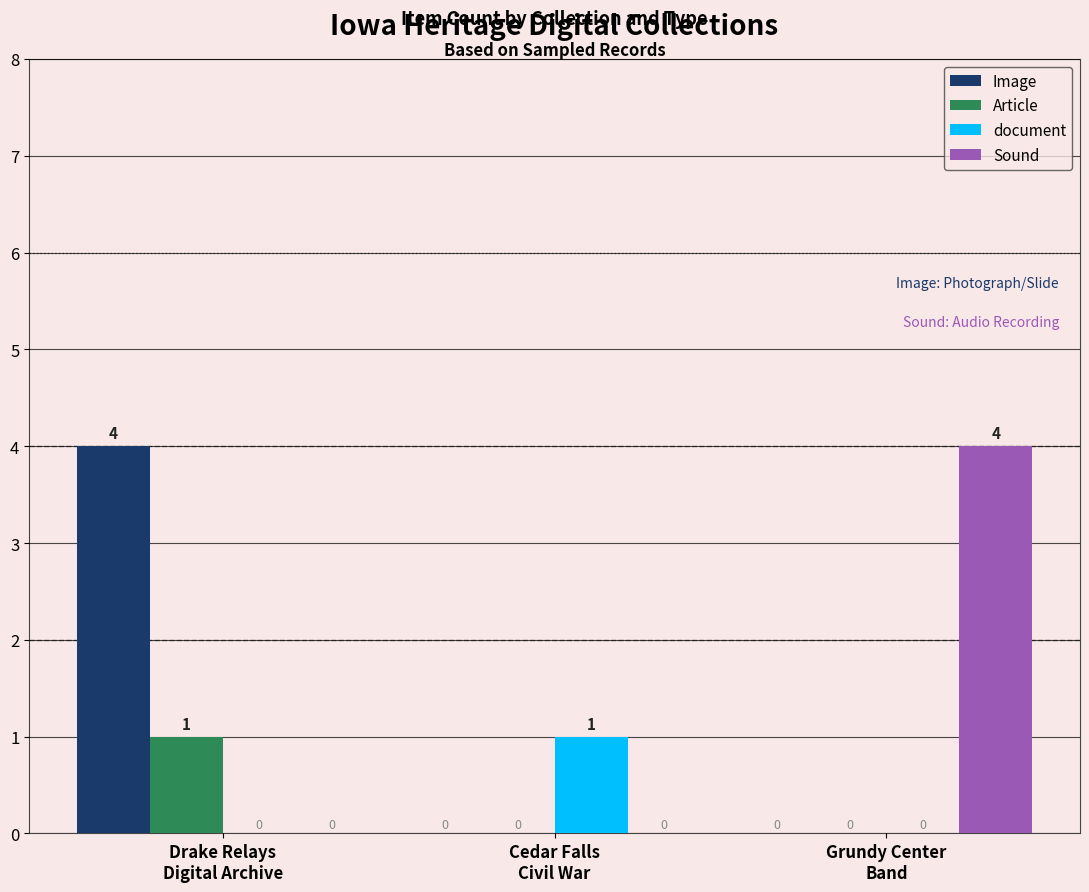

How many document values are between 0 and 1?

3